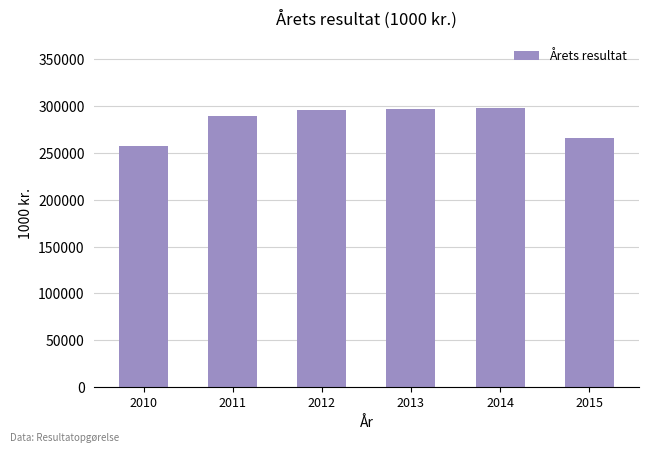

What is the difference between the maximum and second lowest values?

32041.3